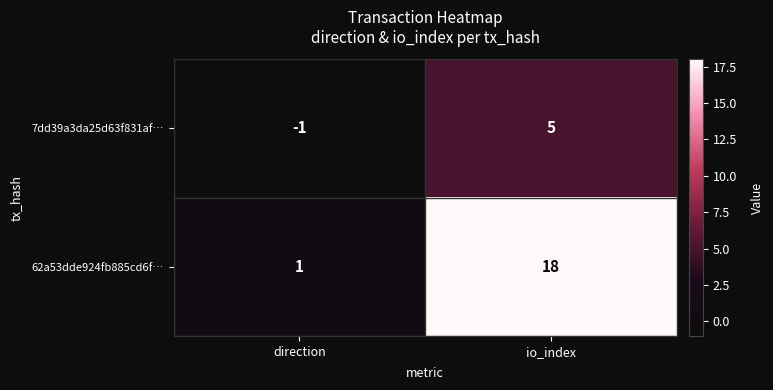

At which label is 62a53dde924fb885cd6f… closest to 9?

direction